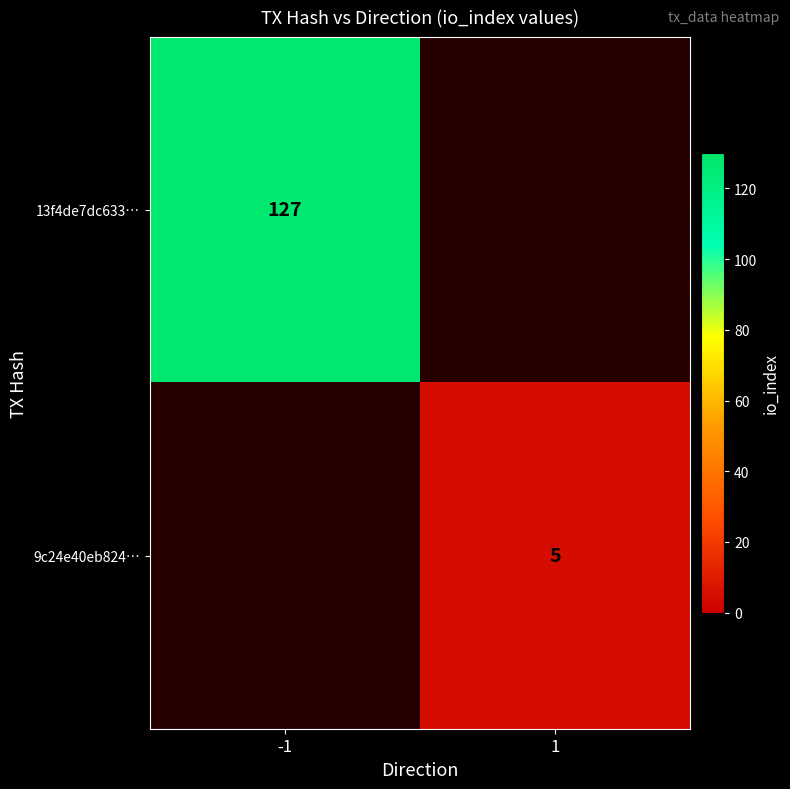

True or false: 9c24e40eb824… has a value of 3 at 1.

False